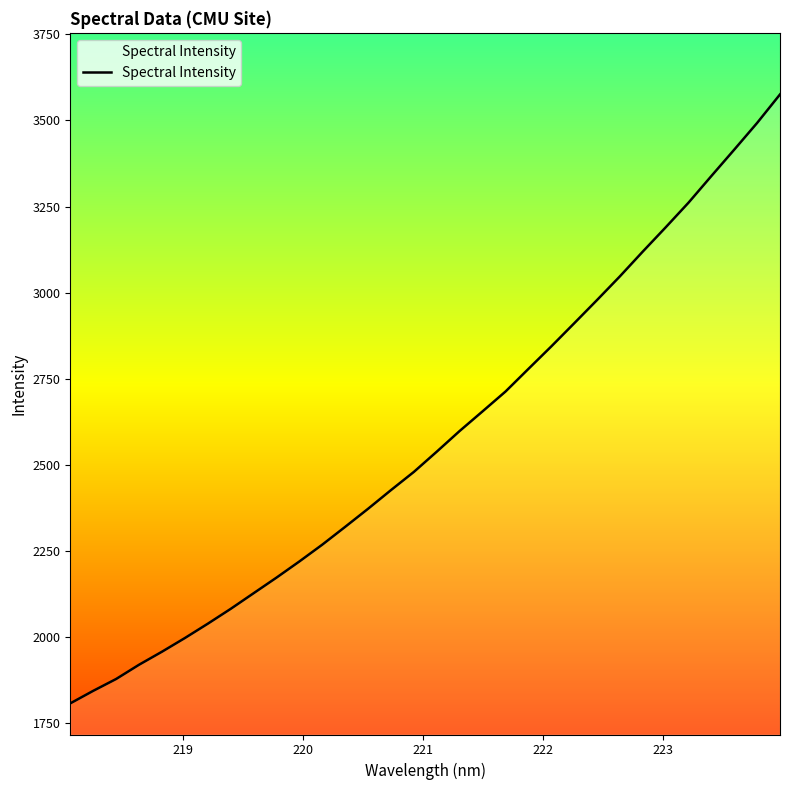

What is the greatest value displayed?

3575.7